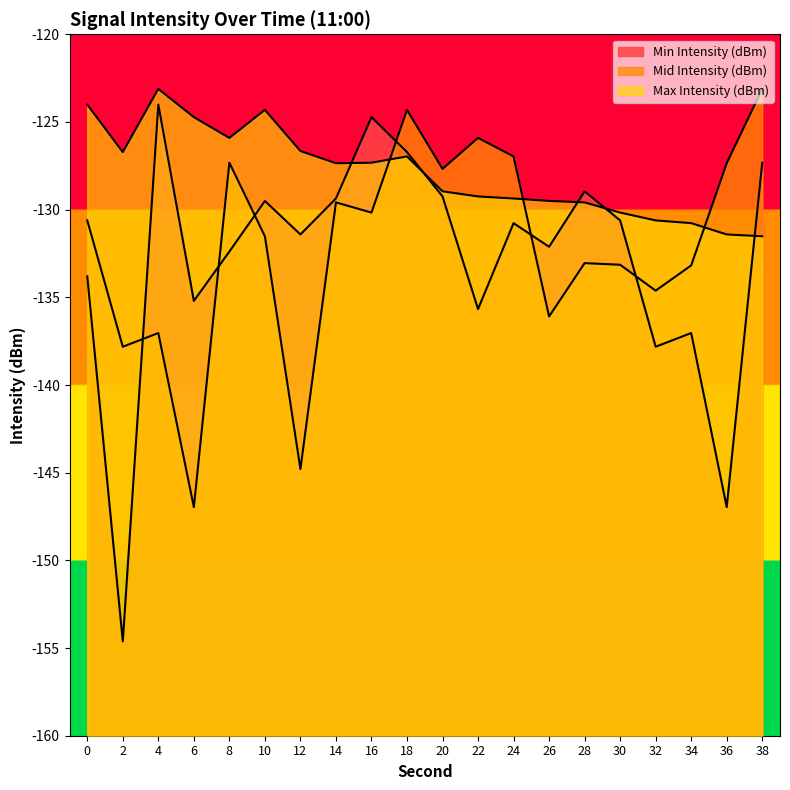

Which series has the widest spread of values?

Min Intensity (dBm)